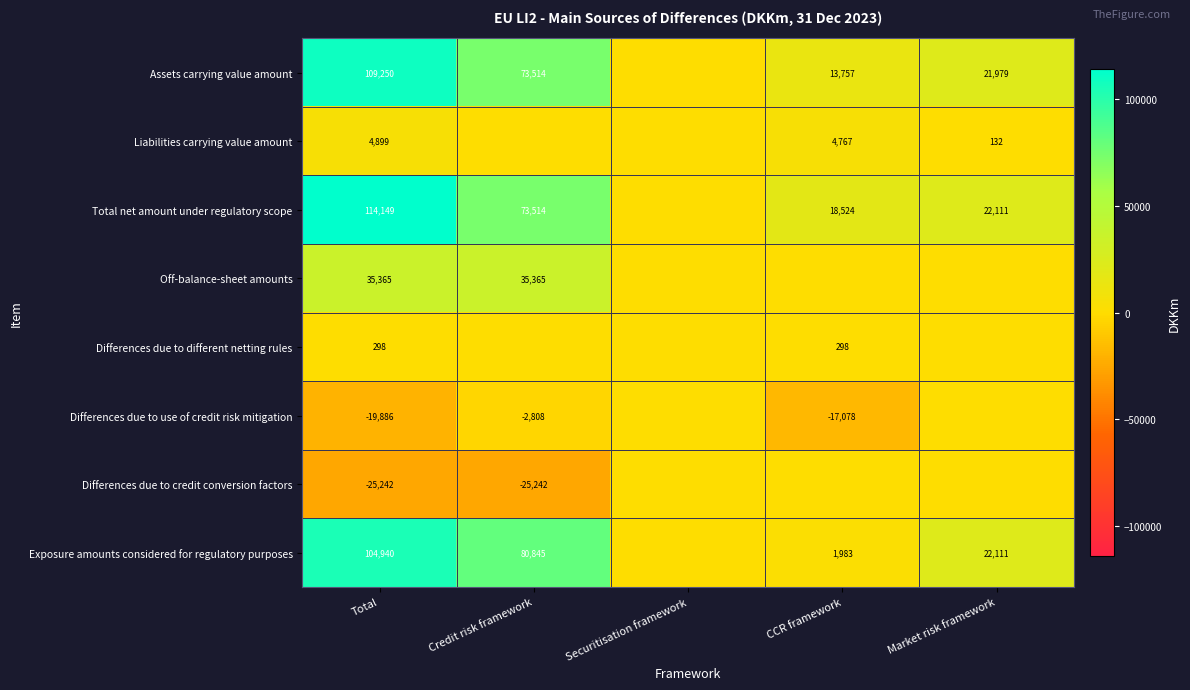

What is the difference between the highest and lowest values at Credit risk framework?

106087.8